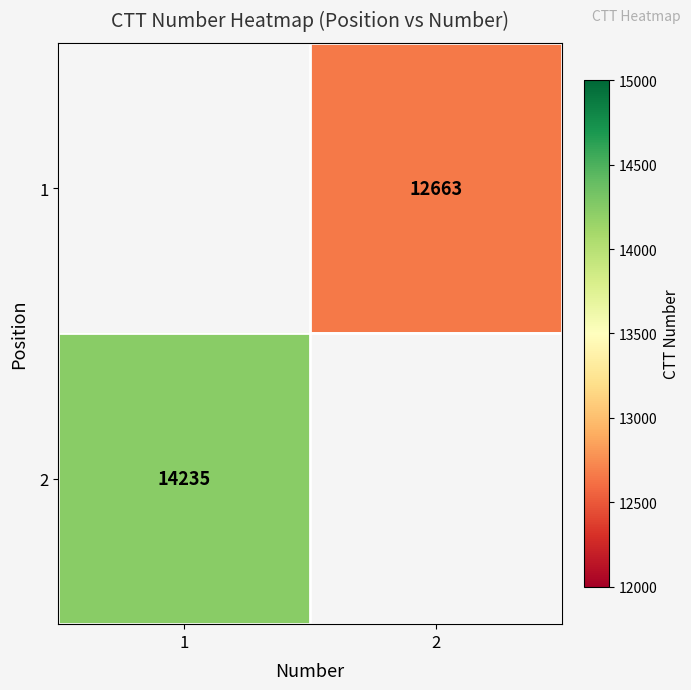

True or false: 2 has a value of 14235 at 1.

True